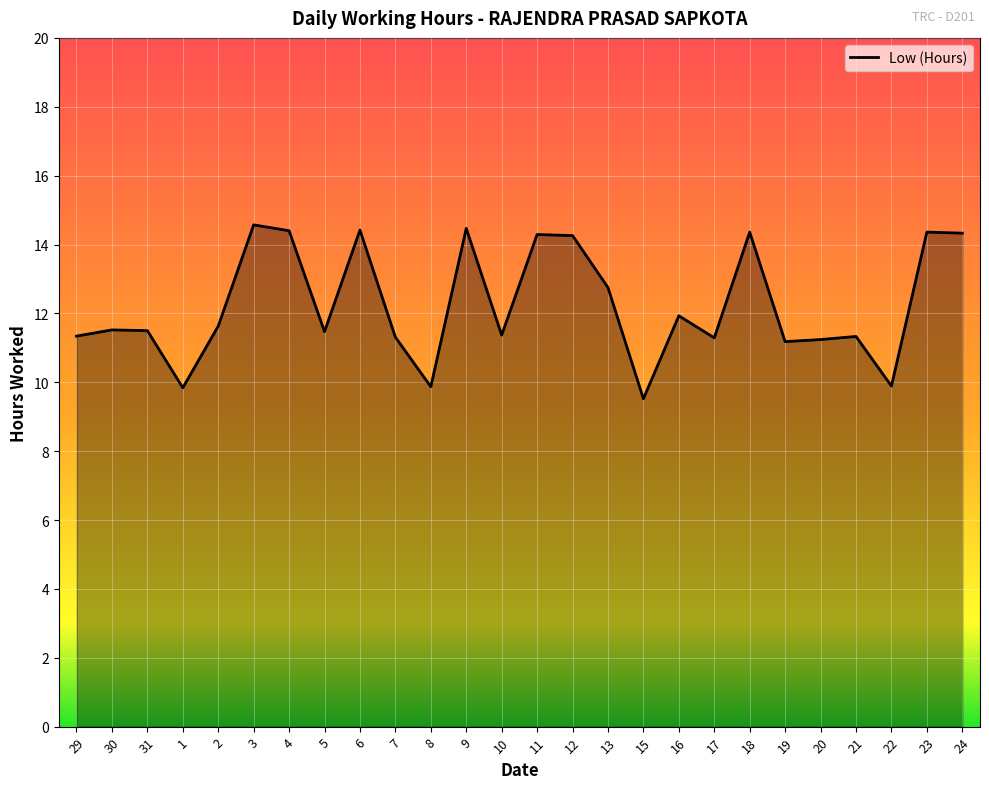

Does the chart have visible grid lines?

Yes